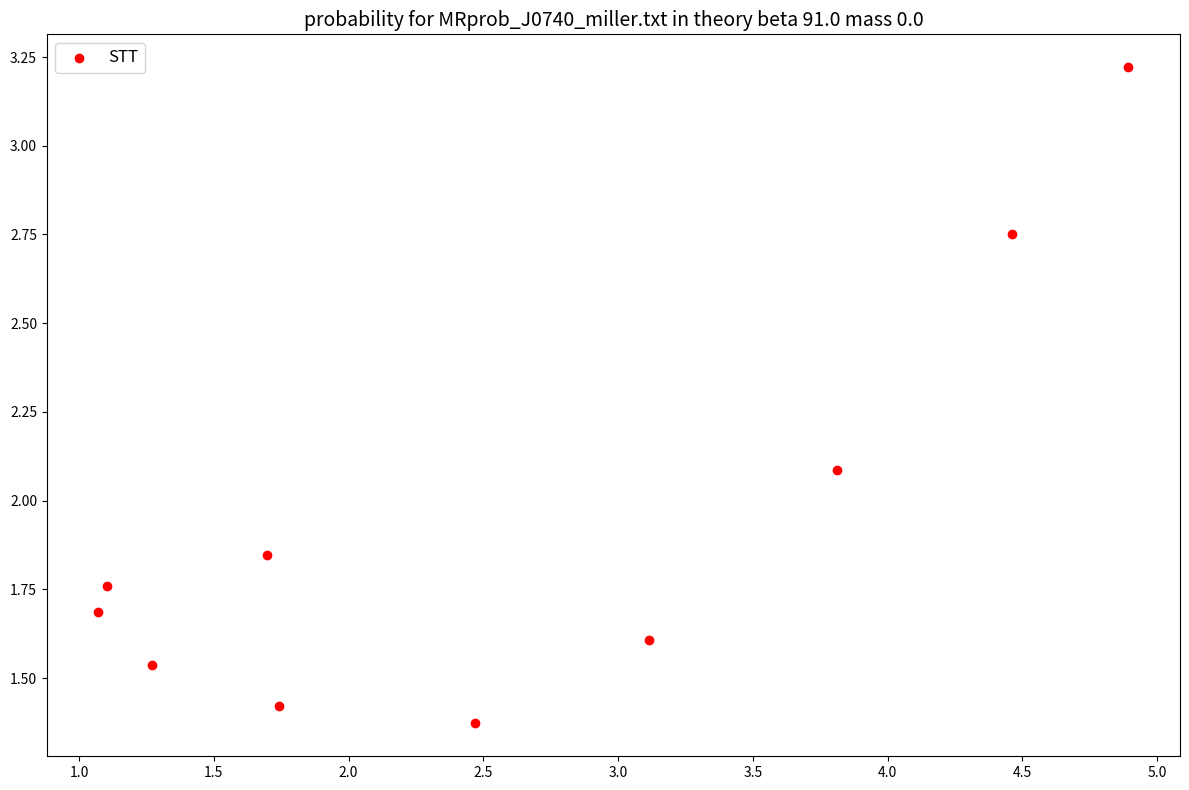

What Y value in the scatter plot is closest to 2?

2.1